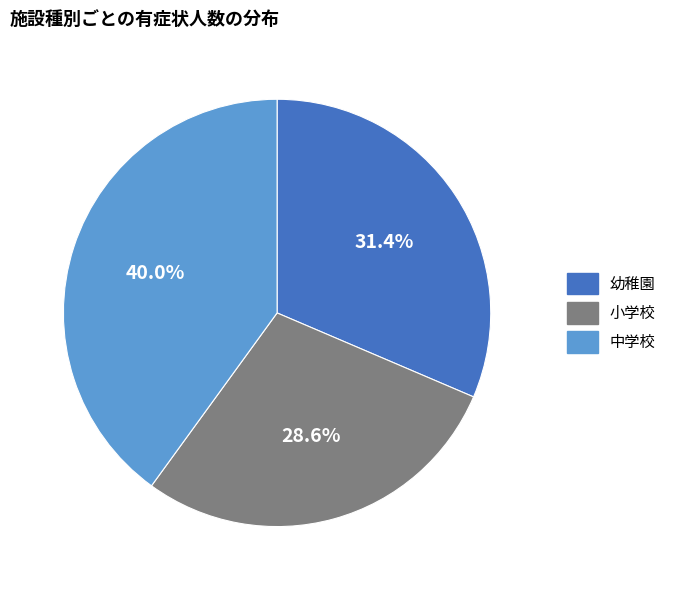

To the nearest percent, what is the combined percentage of 中学校 and 小学校?

69%